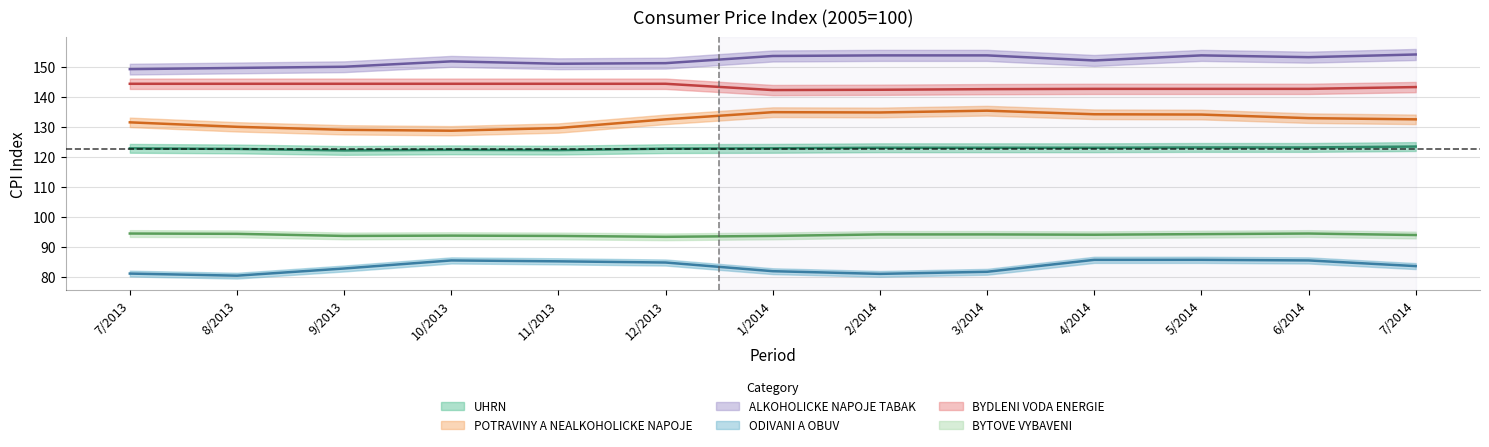

Reading left to right, transcribe all the data shown in this chart.

UHRN: 122.9	122.7	122.2	122.4	122.3	122.8	122.9	123.1	123.1	123.1	123.2	123.2	123.5
POTRAVINY A NEALKOHOLICKE NAPOJE: 131.6	130.1	129.1	128.8	129.7	132.6	135.0	134.9	135.5	134.3	134.2	133.0	132.6
ALKOHOLICKE NAPOJE TABAK: 149.4	149.8	150.2	152.0	151.2	151.4	153.8	154.0	154.0	152.3	154.0	153.4	154.3
ODIVANI A OBUV: 81.0	80.3	82.7	85.4	85.1	84.7	81.8	80.9	81.6	85.6	85.6	85.4	83.5
BYDLENI VODA ENERGIE: 144.5	144.5	144.5	144.5	144.5	144.5	142.4	142.5	142.7	142.8	142.8	142.8	143.4
BYTOVE VYBAVENI: 94.4	94.3	93.6	93.7	93.6	93.3	93.6	94.1	94.1	94.0	94.2	94.4	93.9